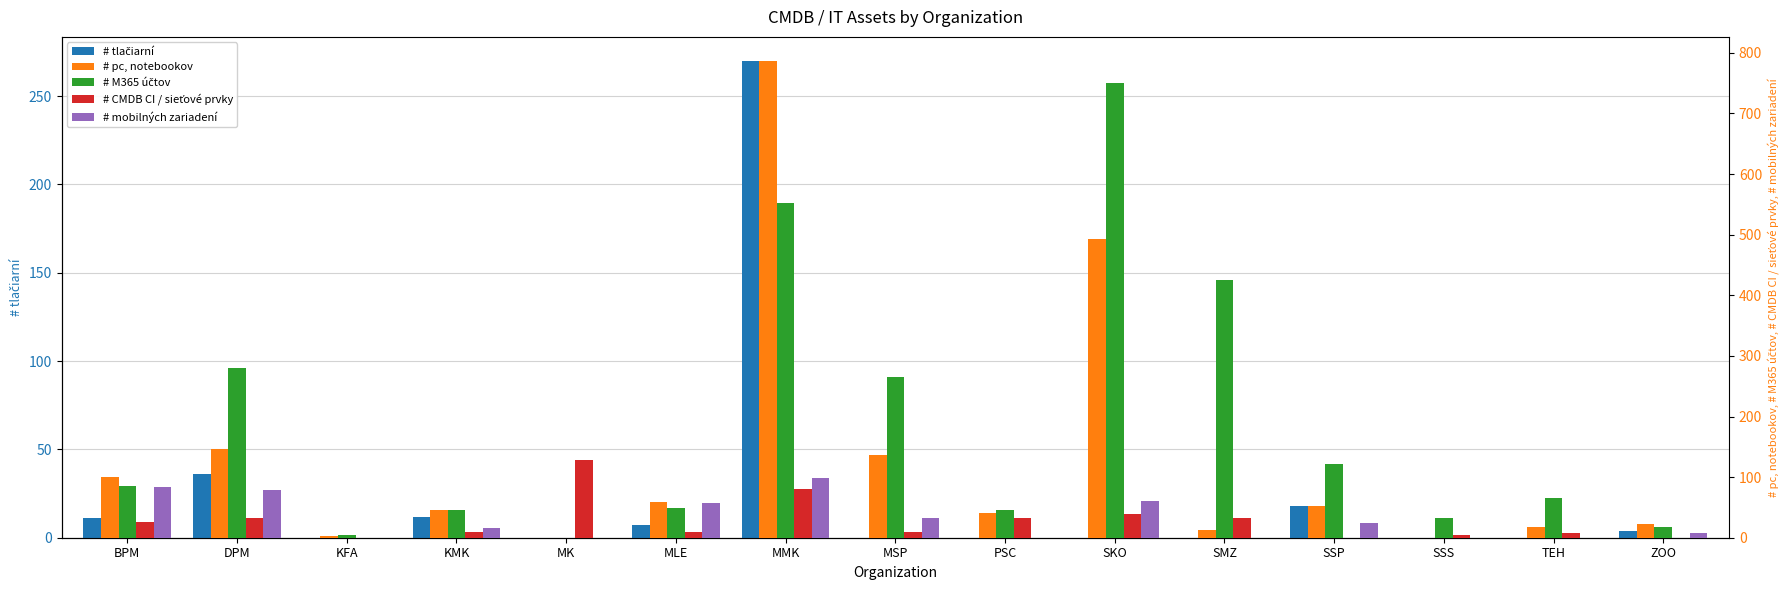

Where does the # CMDB CI / sieťové prvky series first go above 10?

BPM